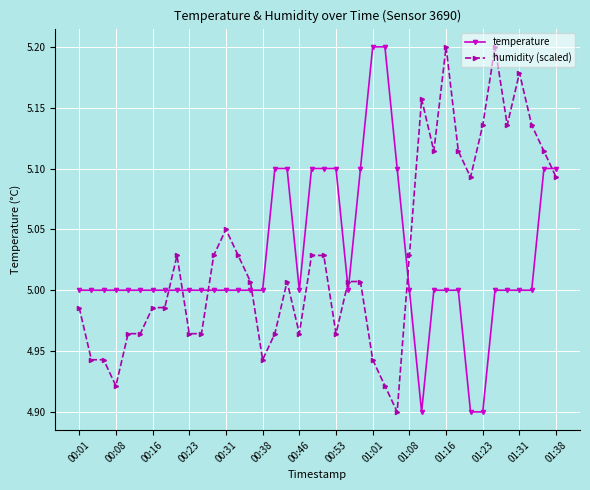

What is the difference between the maximum and minimum values in the temperature series?

0.3